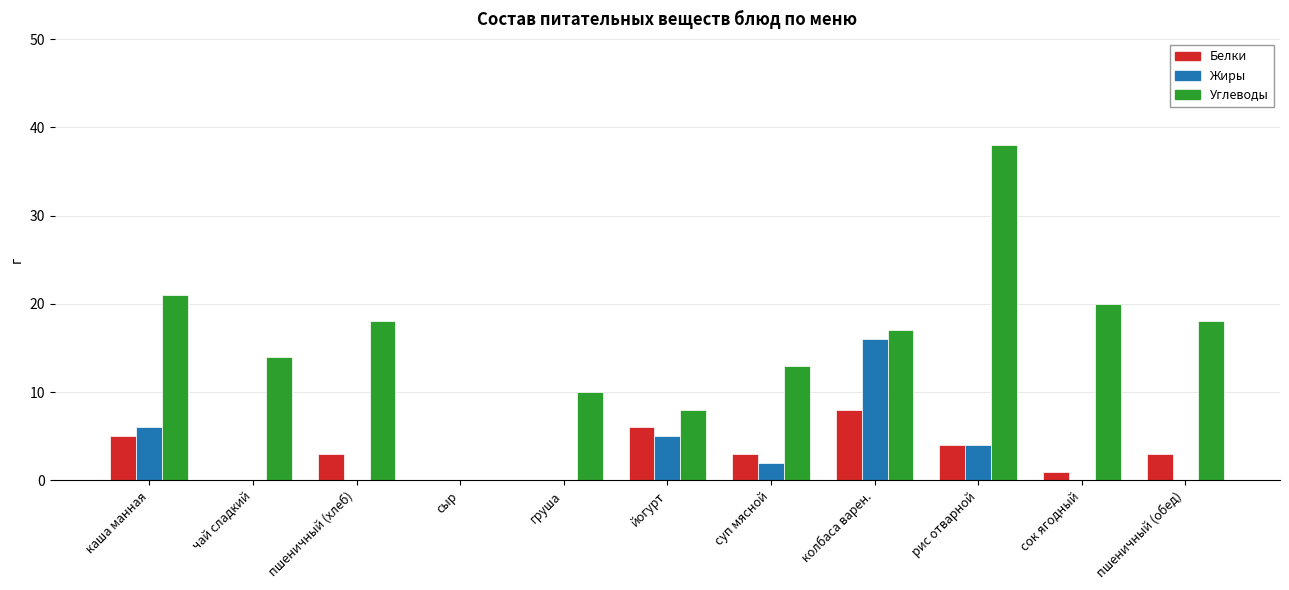

What is the approximate value of Жиры at каша манная, to the nearest 5?

5